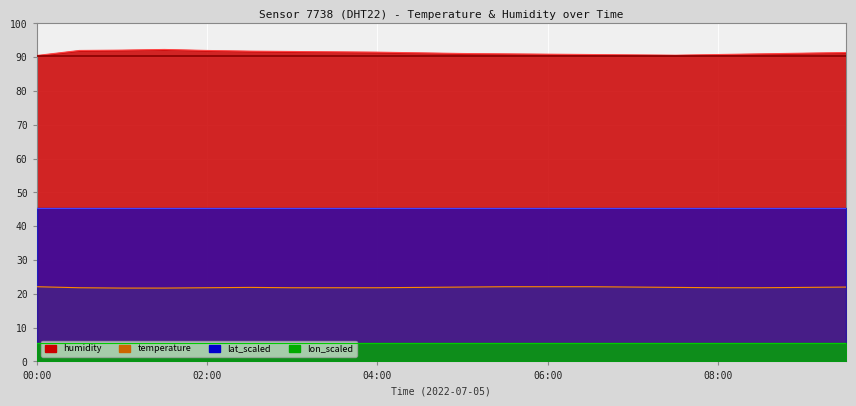

What is the label of the 17th point from the right?

01:30